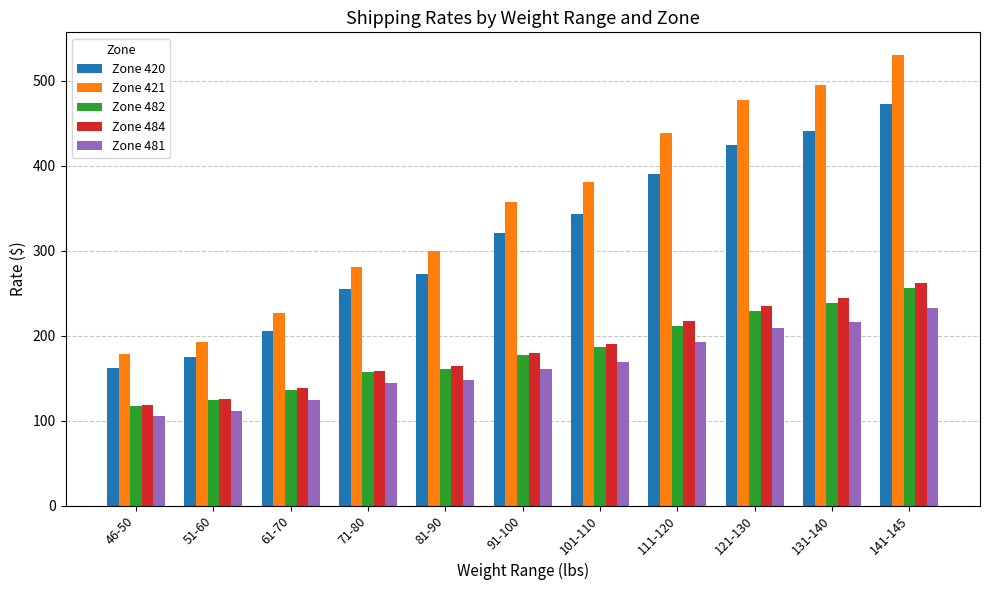

What is the difference between the highest and lowest values at 91-100?

197.4